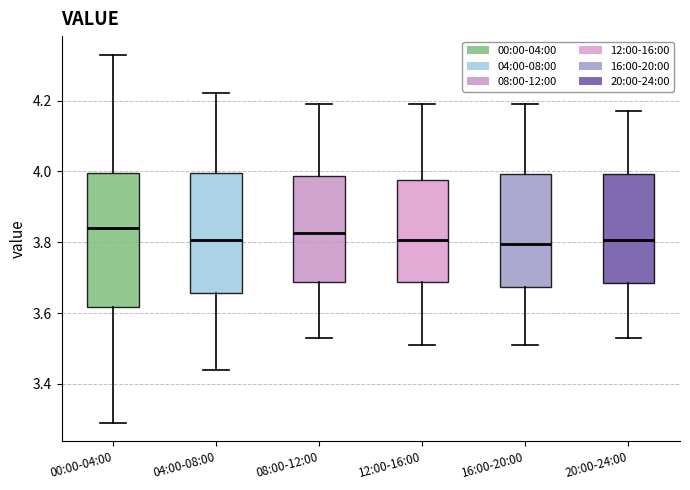

Reading left to right, transcribe this box plot: for each box, give where its median line is, the range the box spans, and where its two whiskers end, as read against the y-axis. The values are not printed on the chart, so give them approximately, as read against the axis.

00:00-04:00: median 3.84, box 3.62 to 4.00, whiskers 3.30 to 4.34
04:00-08:00: median 3.80, box 3.66 to 4.00, whiskers 3.44 to 4.22
08:00-12:00: median 3.82, box 3.68 to 3.98, whiskers 3.54 to 4.20
12:00-16:00: median 3.80, box 3.68 to 3.98, whiskers 3.52 to 4.20
16:00-20:00: median 3.80, box 3.68 to 4.00, whiskers 3.52 to 4.20
20:00-24:00: median 3.80, box 3.68 to 4.00, whiskers 3.54 to 4.18